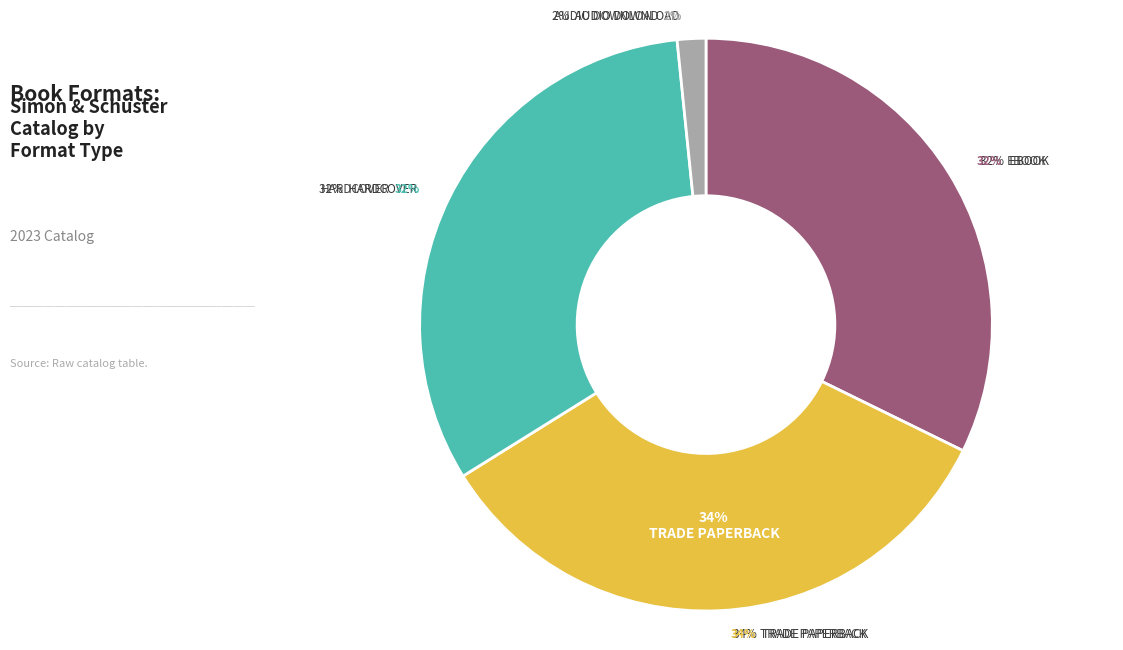

Approximately how many times larger is the value at Hardcover compared to eBook?

1.0